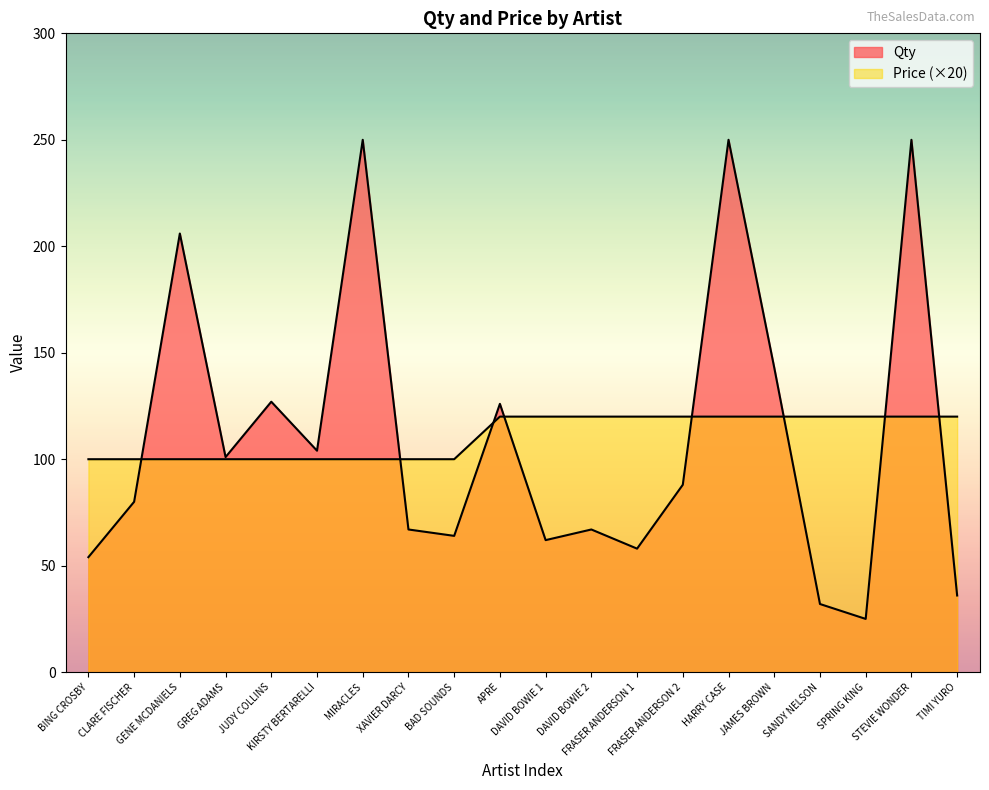

Where do Qty and Price first cross each other?

CLARE FISCHER and GENE MCDANIELS